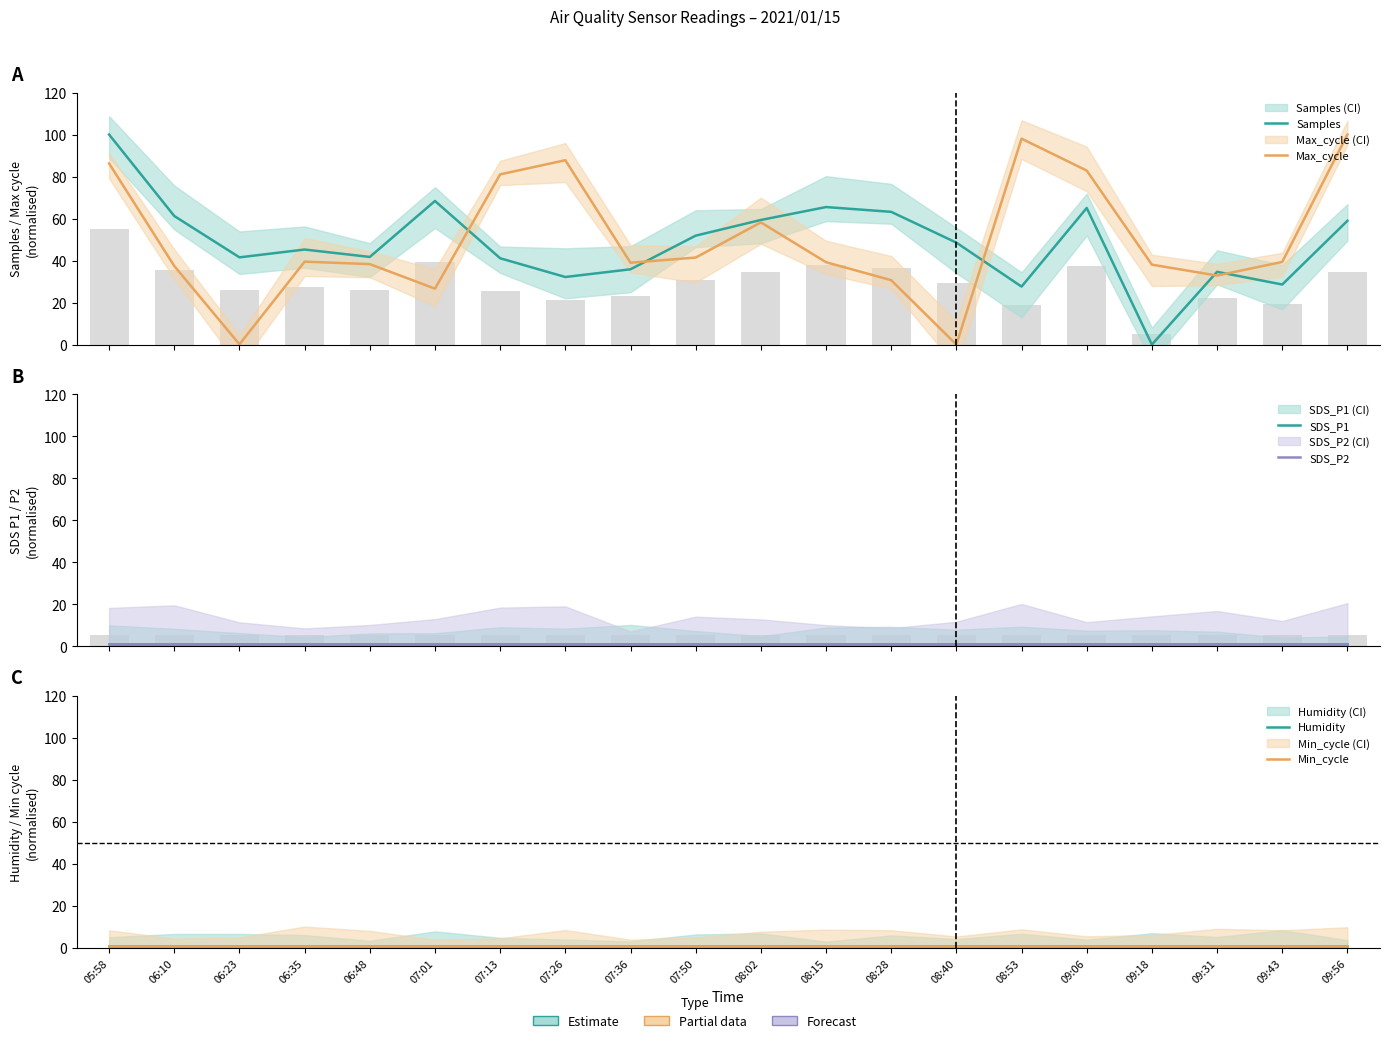

The SDS_P1 series shows 0.7 at 09:06. True or false?

False